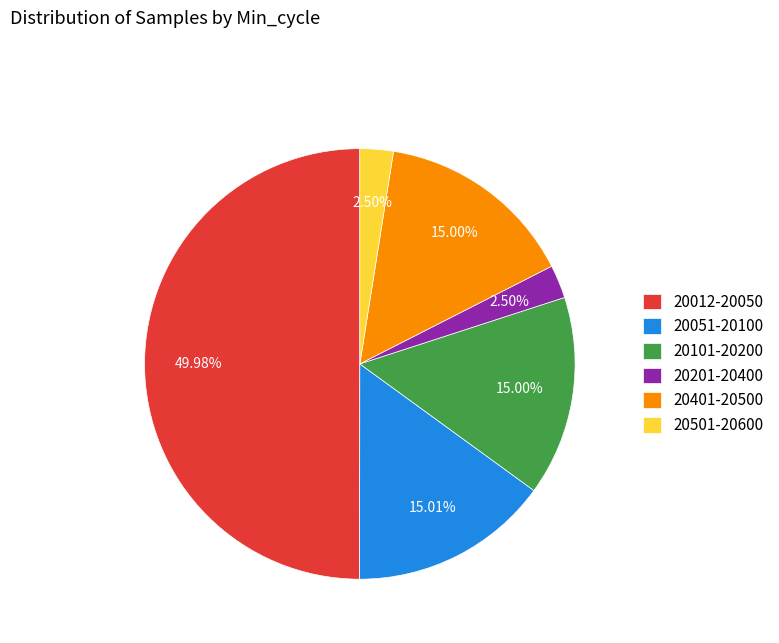

Is the sum of 20051-20100 and 20201-20400 greater than half?

No